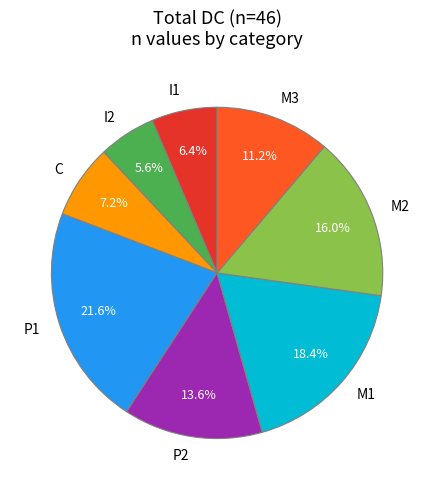

Rank the categories by value from lowest to highest.

I2, I1, C, M3, P2, M2, M1, P1